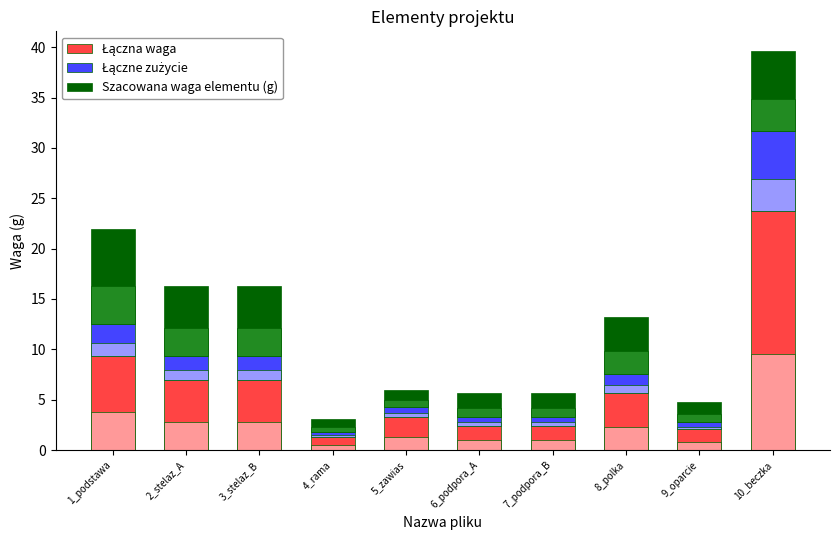

How many groups of bars are there?

10